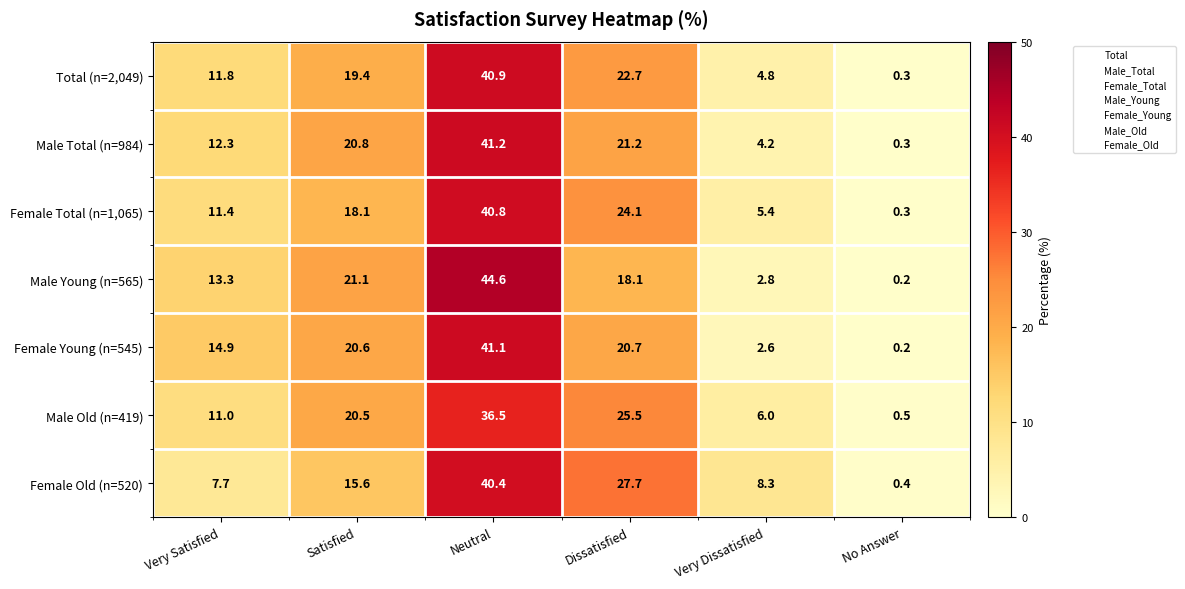

What is the spread (max minus min) of values at Neutral?

8.1